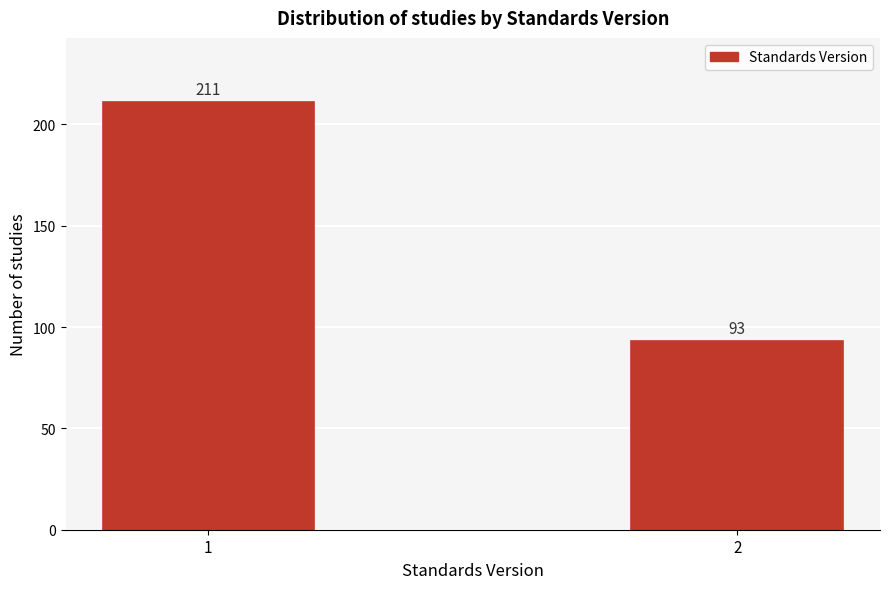

Reading right to left, what are all the values shown in this chart?

2=93	1=211